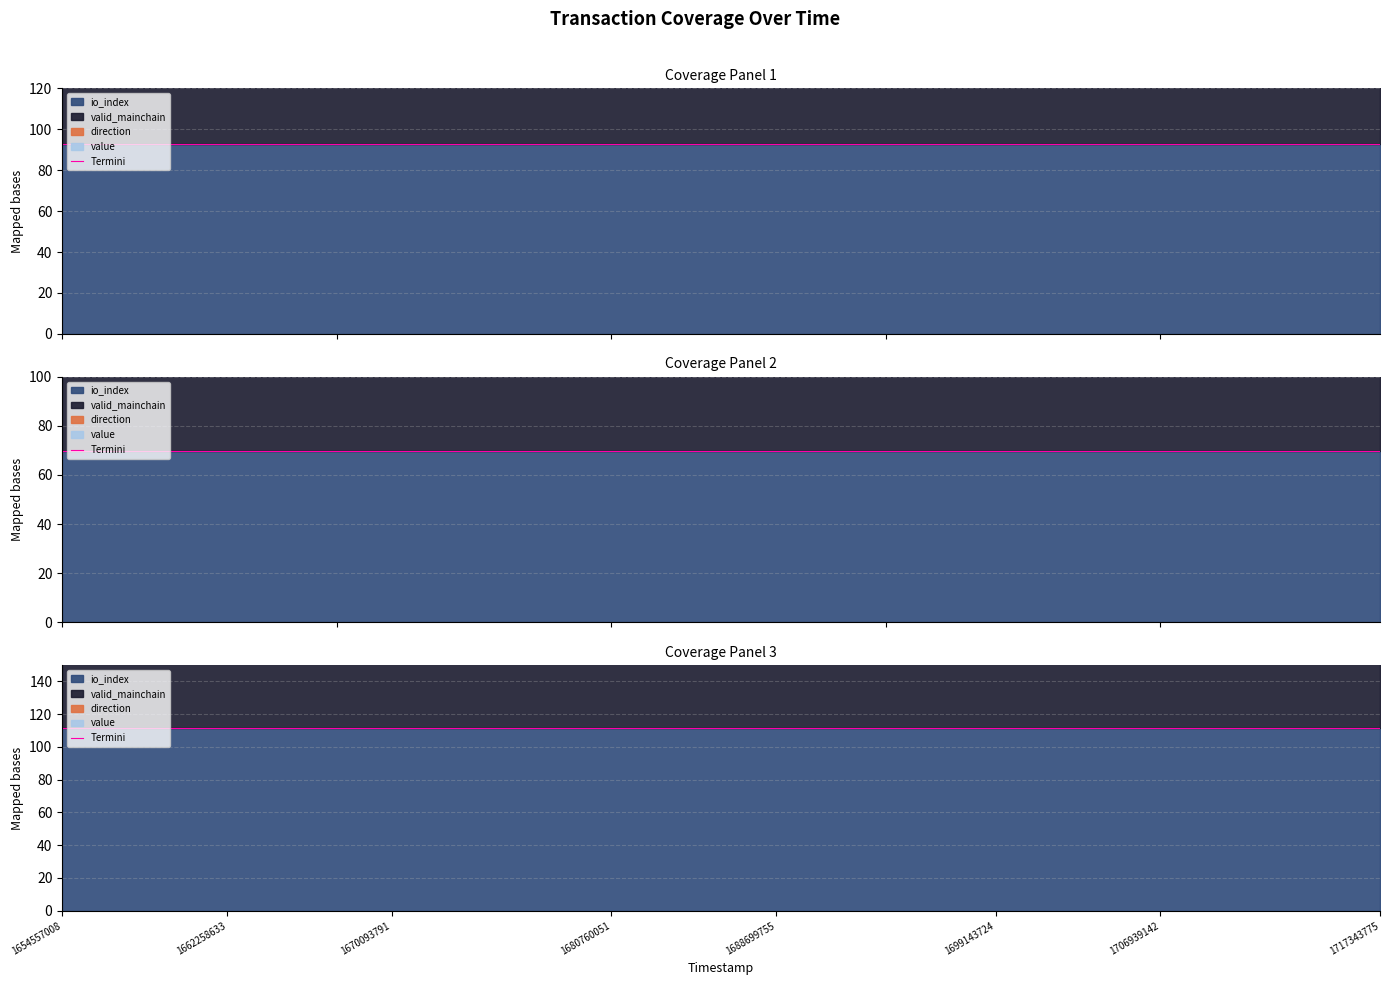

The io_index series shows 93.0 at 1691328828. True or false?

True